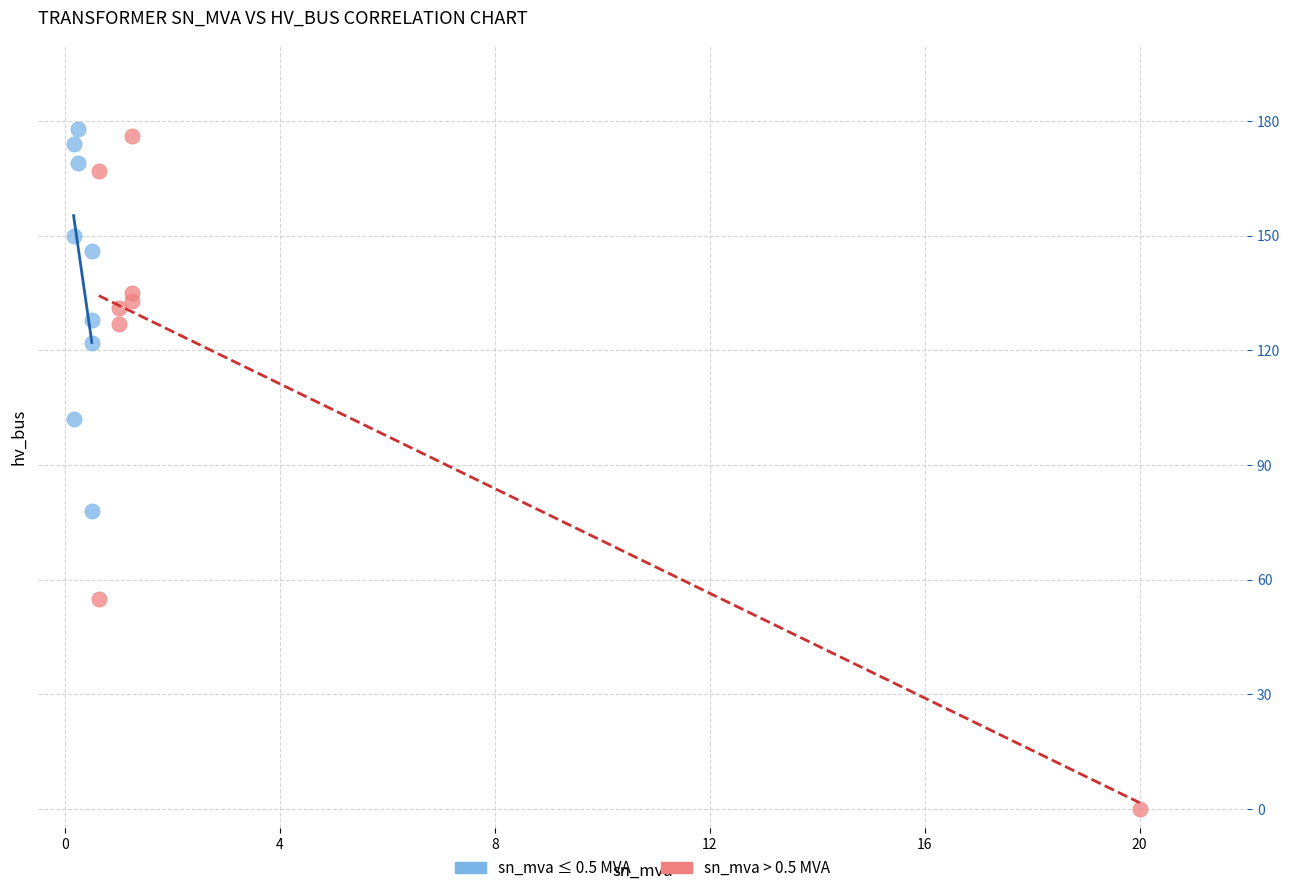

Which series reaches the minimum Y coordinate?

sn_mva > 0.5 MVA